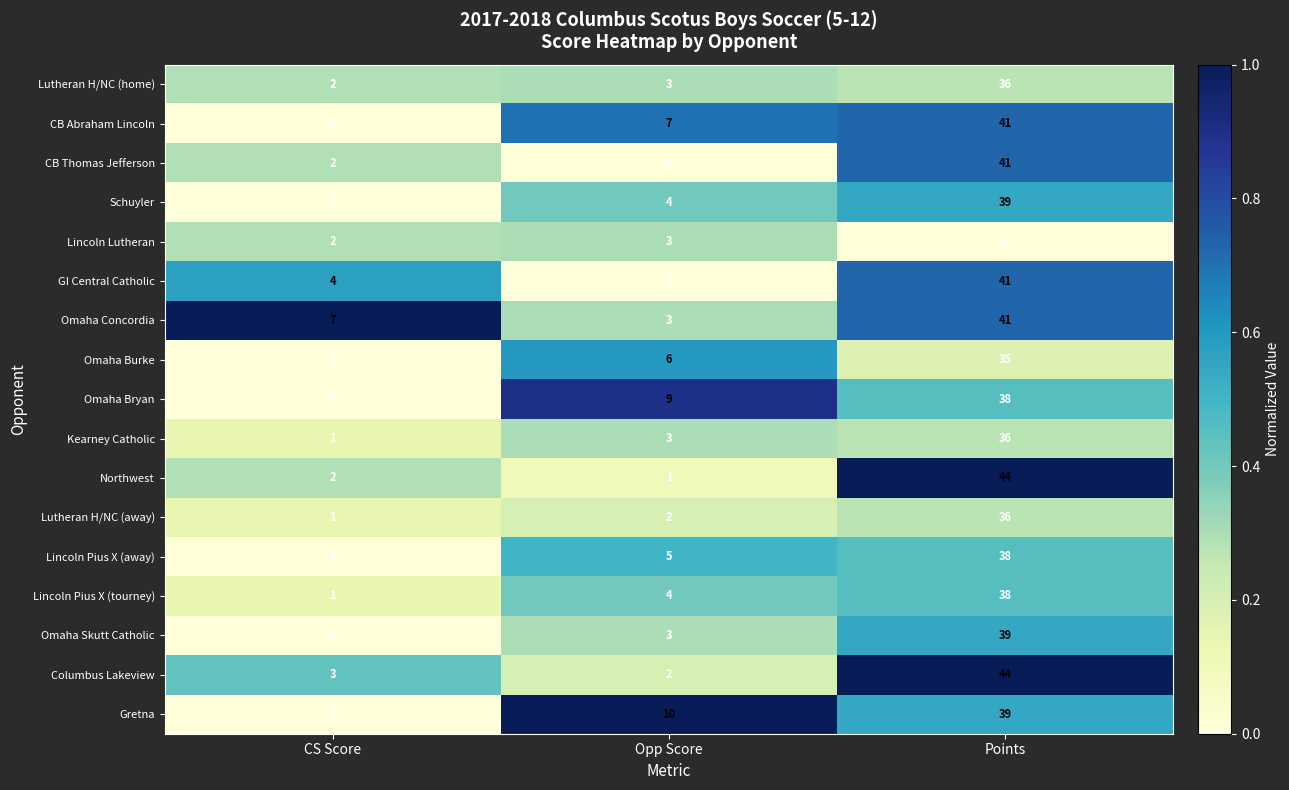

Which category has the highest value across all series?

Points